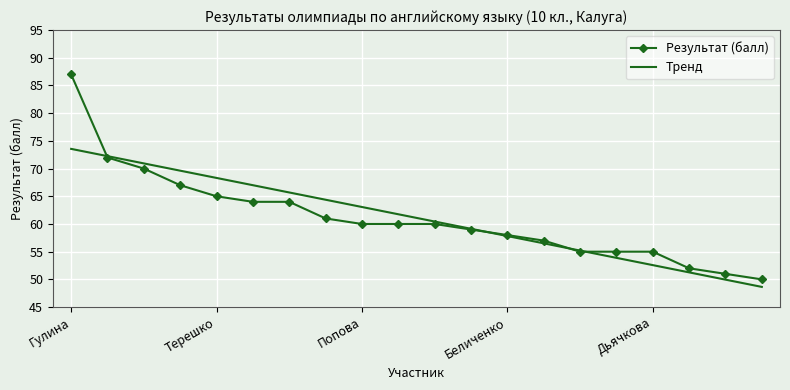

List the series in order of their peak value, highest first.

Результат (балл), Тренд